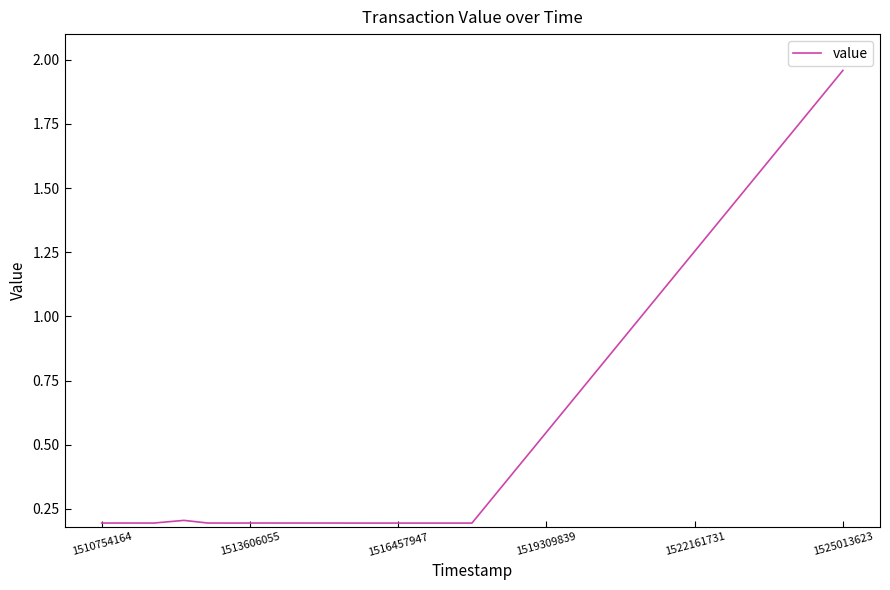

What is the difference between the maximum and minimum values?

1.8